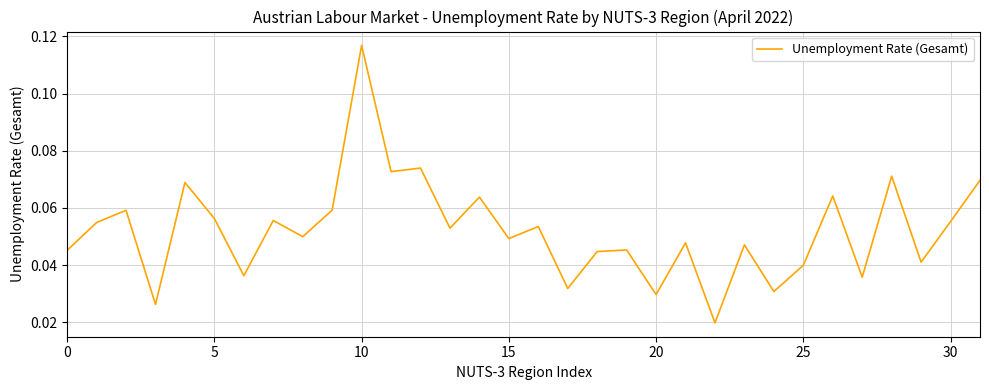

Which category has the highest value across all series?

10